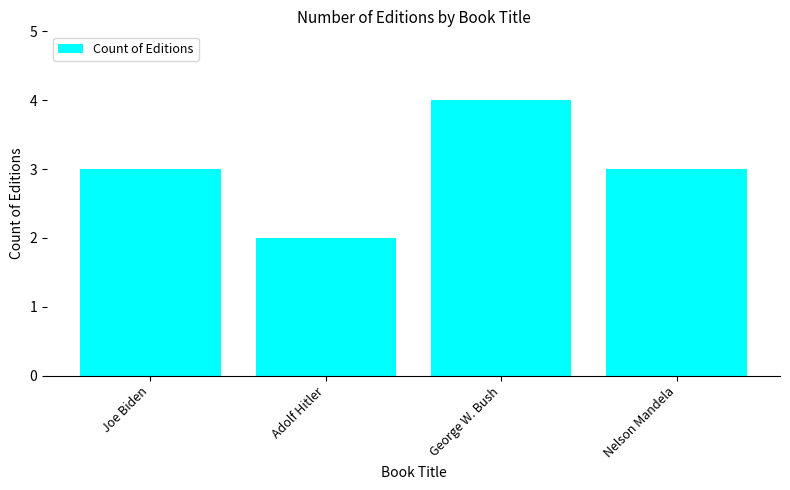

Which has a higher value, George W. Bush or Nelson Mandela?

George W. Bush